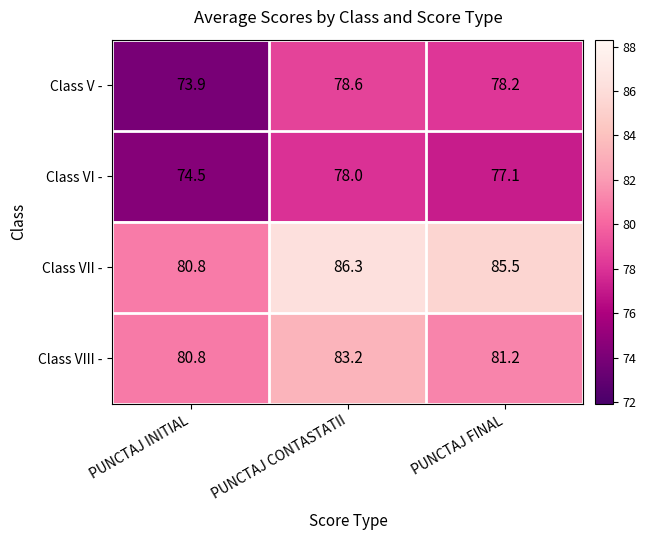

Reading left to right, transcribe all the data shown in this chart.

Class V -: PUNCTAJ INITIAL=73.9	PUNCTAJ CONTASTATII=78.6	PUNCTAJ FINAL=78.2
Class VI -: PUNCTAJ INITIAL=74.5	PUNCTAJ CONTASTATII=78.0	PUNCTAJ FINAL=77.1
Class VII -: PUNCTAJ INITIAL=80.8	PUNCTAJ CONTASTATII=86.3	PUNCTAJ FINAL=85.5
Class VIII -: PUNCTAJ INITIAL=80.8	PUNCTAJ CONTASTATII=83.2	PUNCTAJ FINAL=81.2